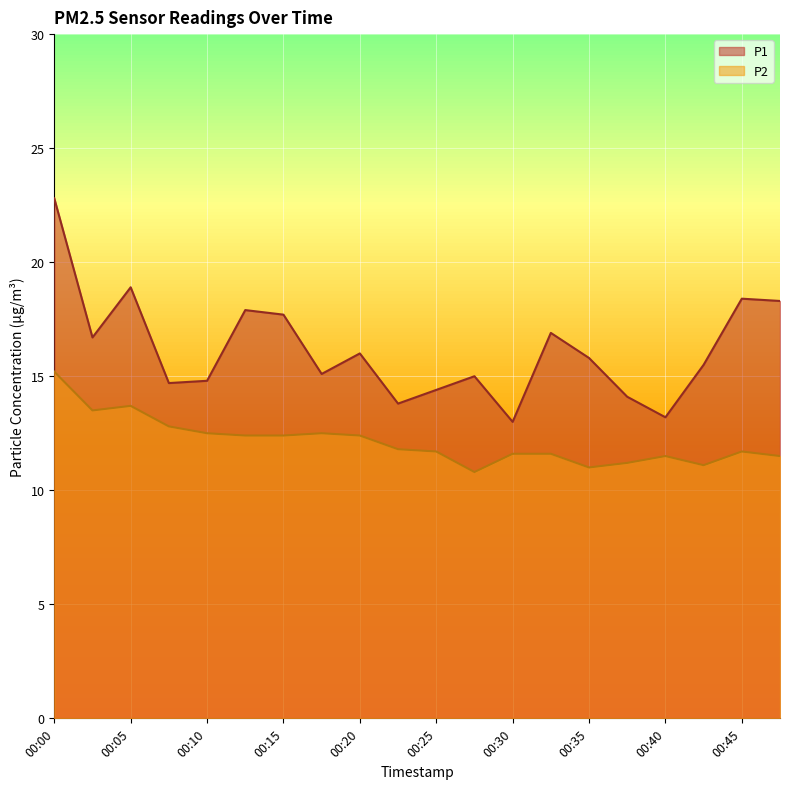

True or false: P1 and P2 intersect in this chart.

False